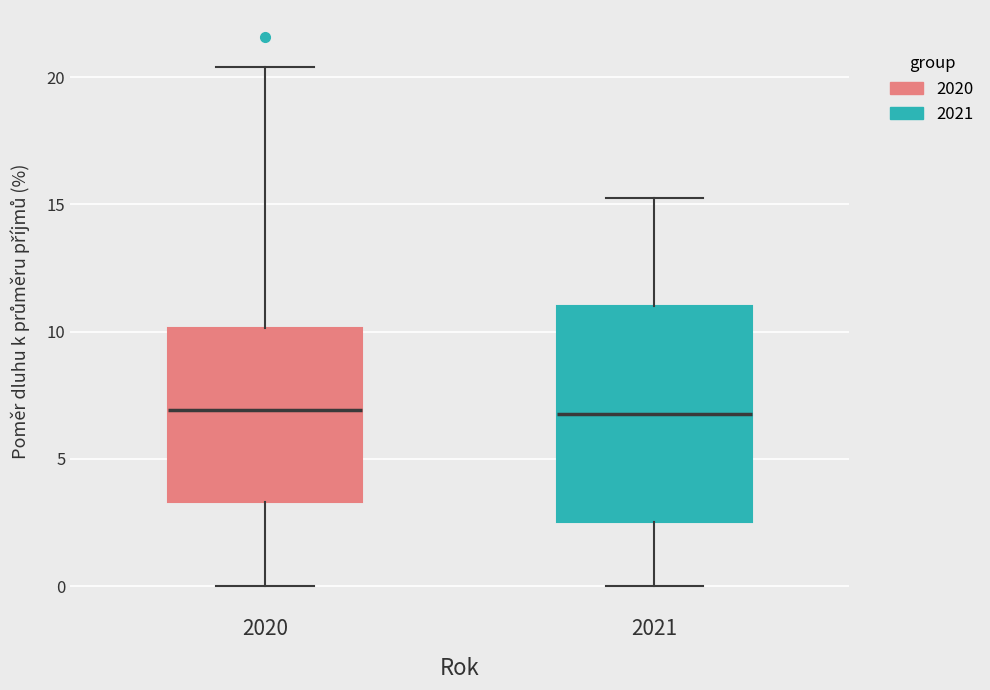

Reading left to right, read every box against the y-axis: the position of its median line, the range the box covers, and the ends of its whiskers. The values are not printed on the chart, so give them approximately, as read against the axis.

2020: median 7.0, box 3.5 to 10.0, whiskers 0.0 to 20.5
2021: median 6.5, box 2.5 to 11.0, whiskers 0.0 to 15.5